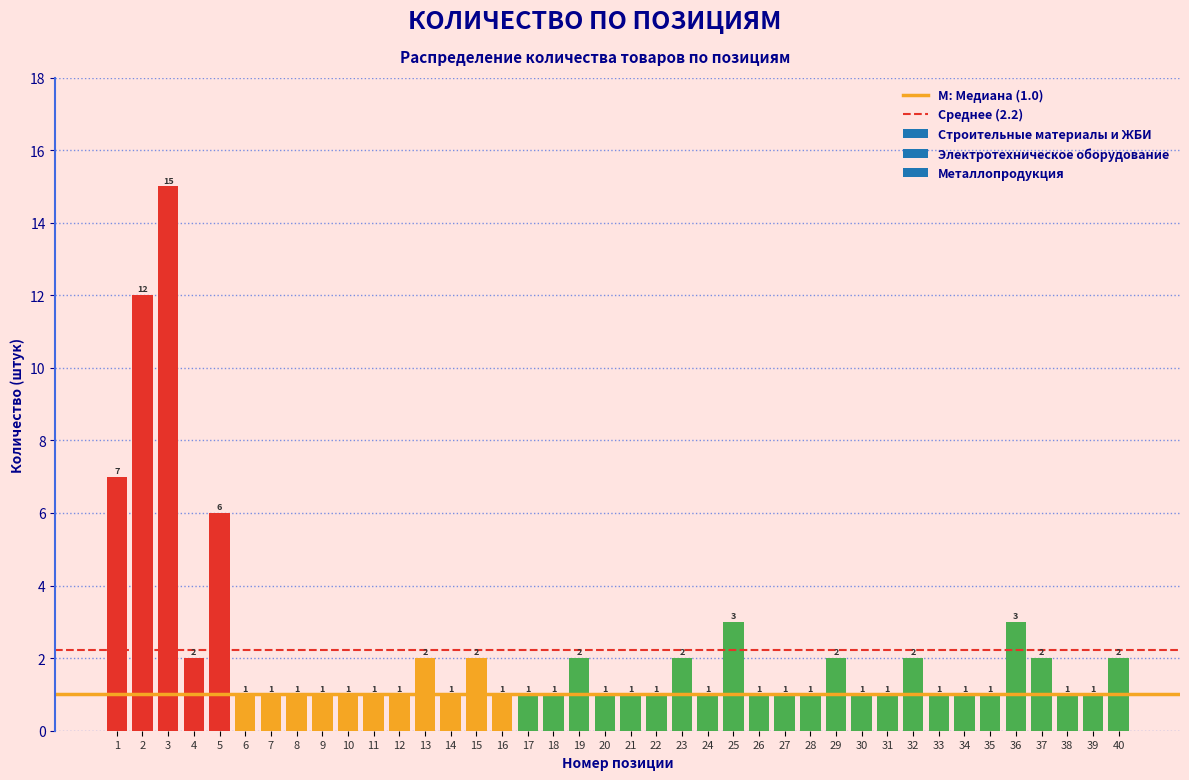

Reading right to left, what are all the values shown in this chart?

2	1	1	2	3	1	1	1	2	1	1	2	1	1	1	3	1	2	1	1	1	2	1	1	1	2	1	2	1	1	1	1	1	1	1	6	2	15	12	7